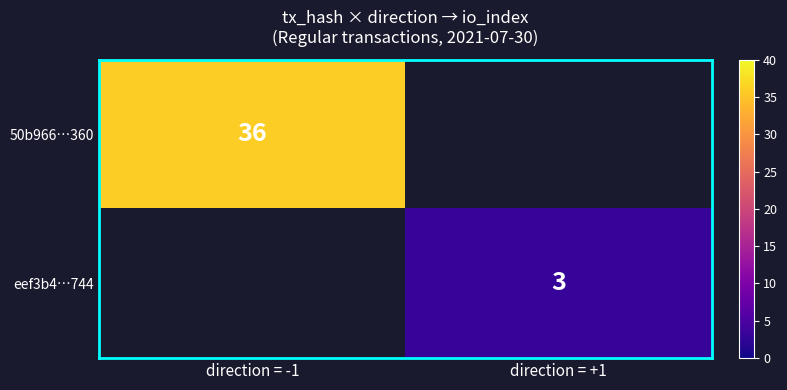

The value of 50b966…360 at direction = -1 is 36. True or false?

True